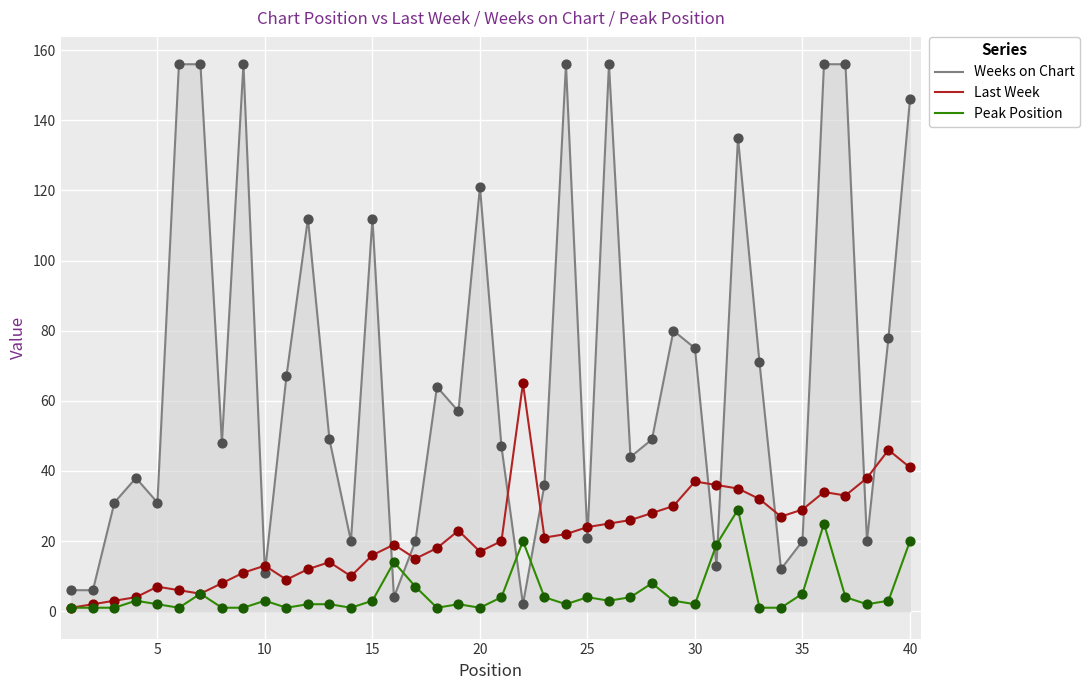

Which series has the largest range (max minus min)?

Weeks on Chart